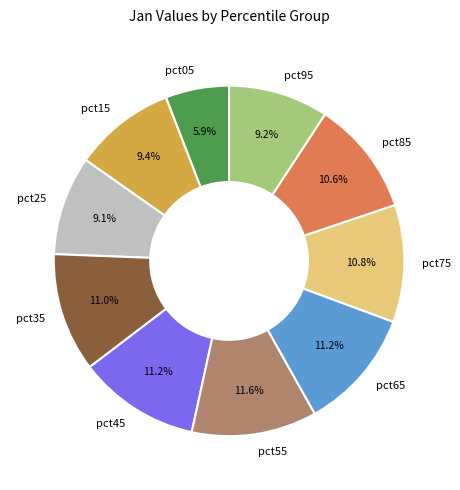

Which slice is the smallest?

pct05